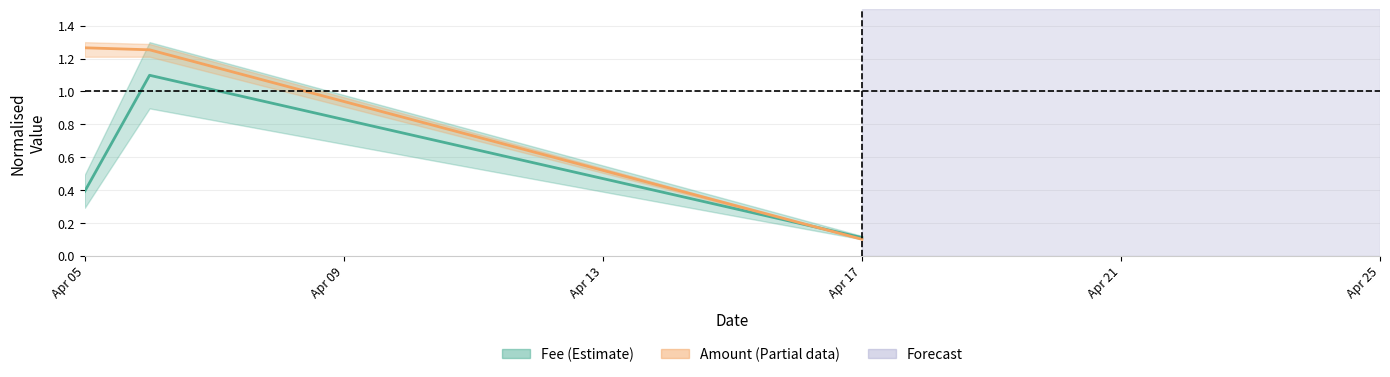

Between 2022-04-06 and 2022-04-17, which series saw the biggest shift?

Amount